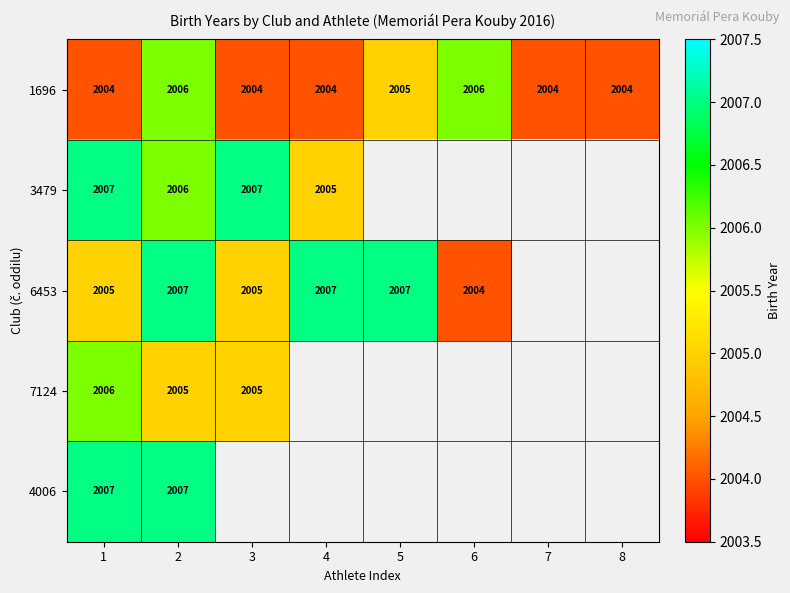

What is the approximate value of 1696 at 1?

2004